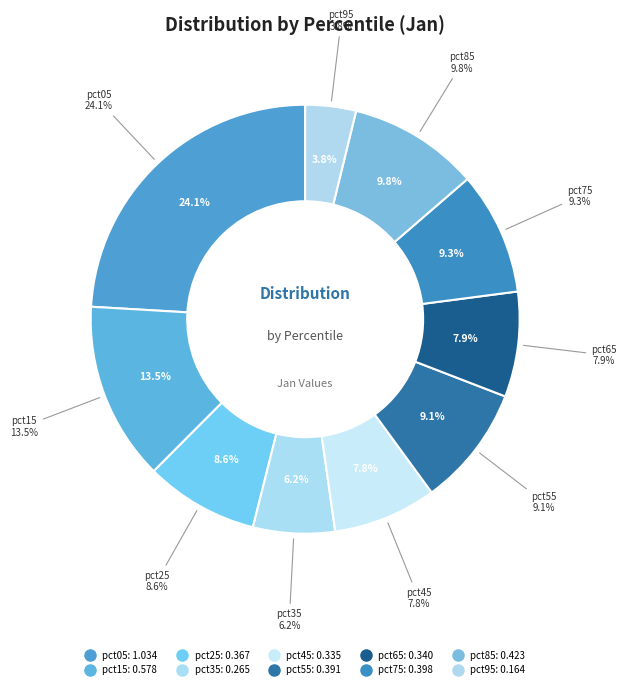

To the nearest percent, what is the difference between the largest and smallest slice percentages?

20%